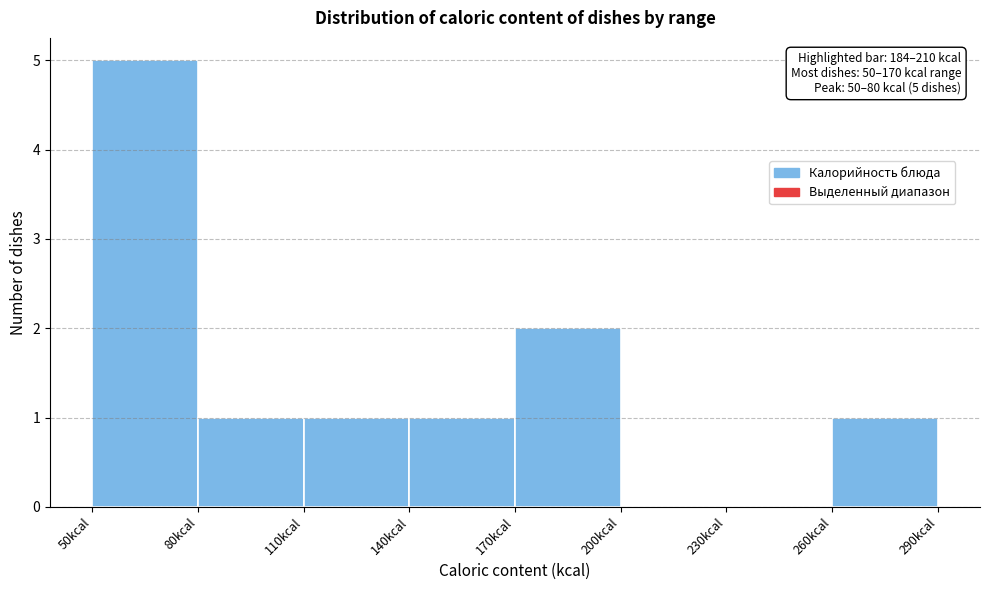

Which range on the x-axis has the tallest bar?

50 to 80